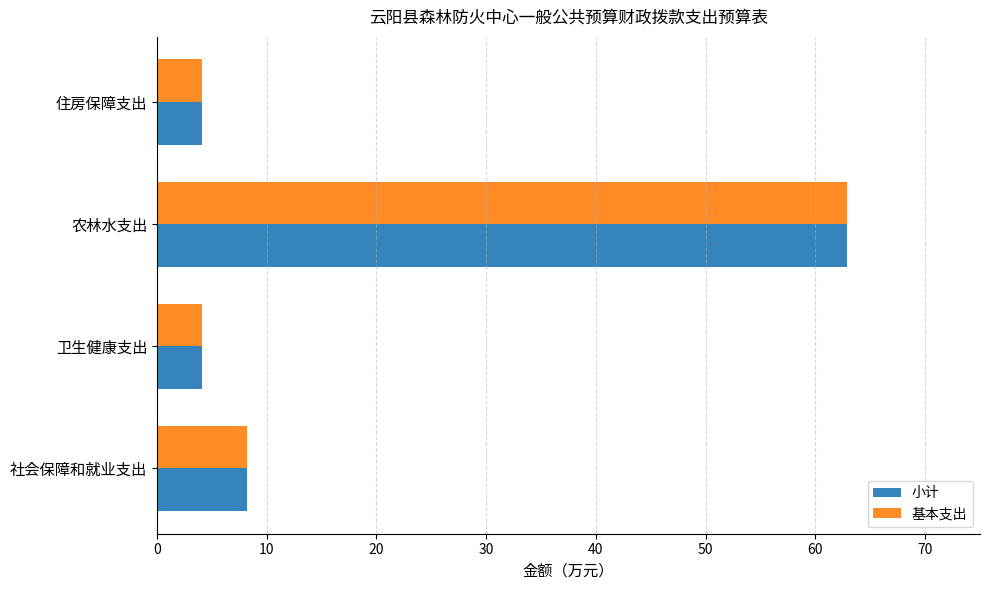

Is the value of 小计 at 住房保障支出 greater than the value of 基本支出 at 社会保障和就业支出?

No